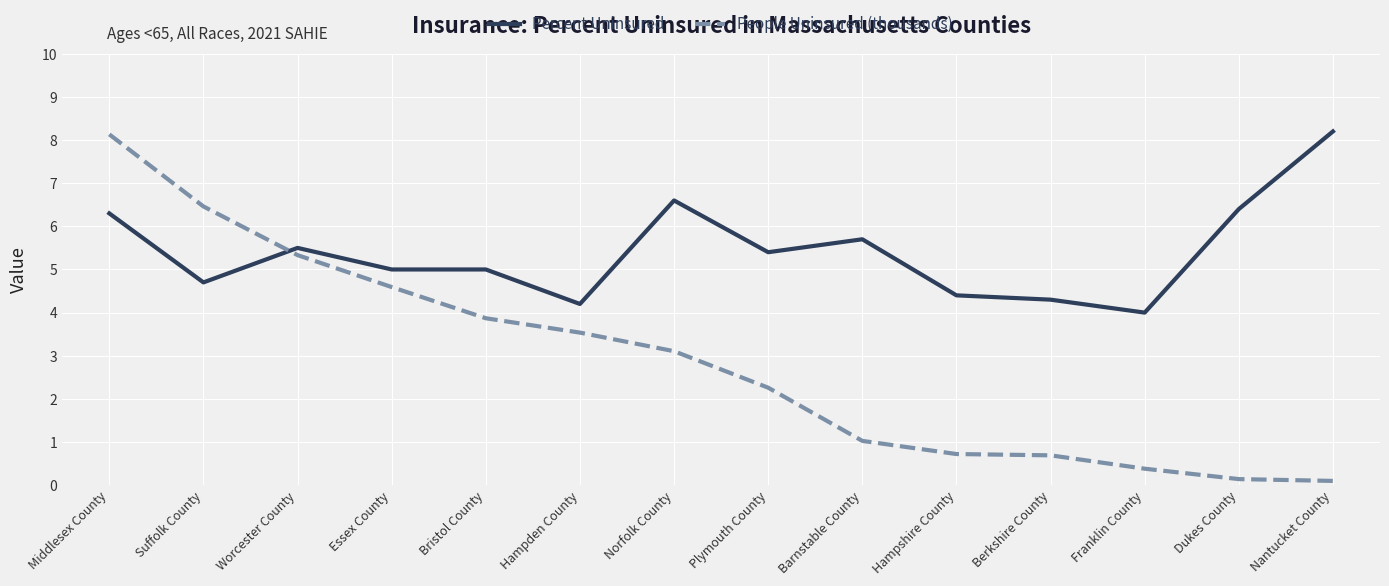

What is the maximum value shown in the chart?

8.2